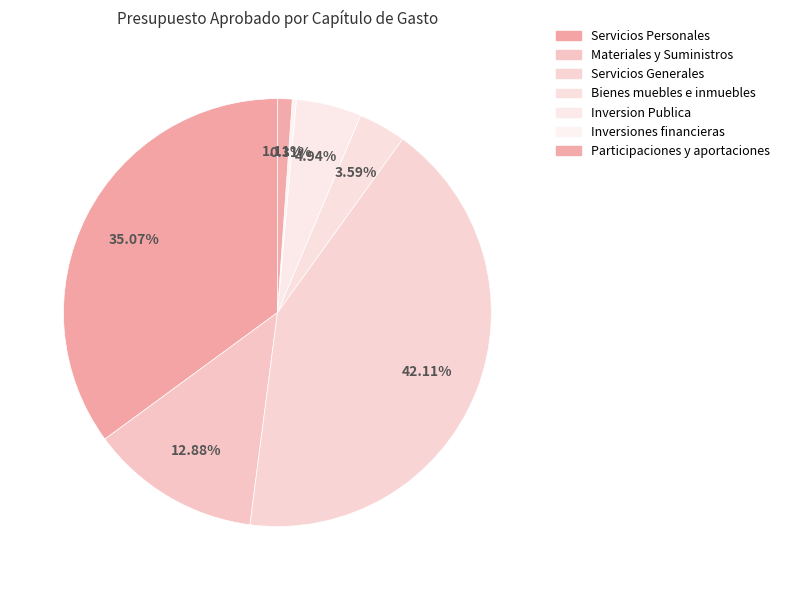

How many slices are in this pie chart?

7